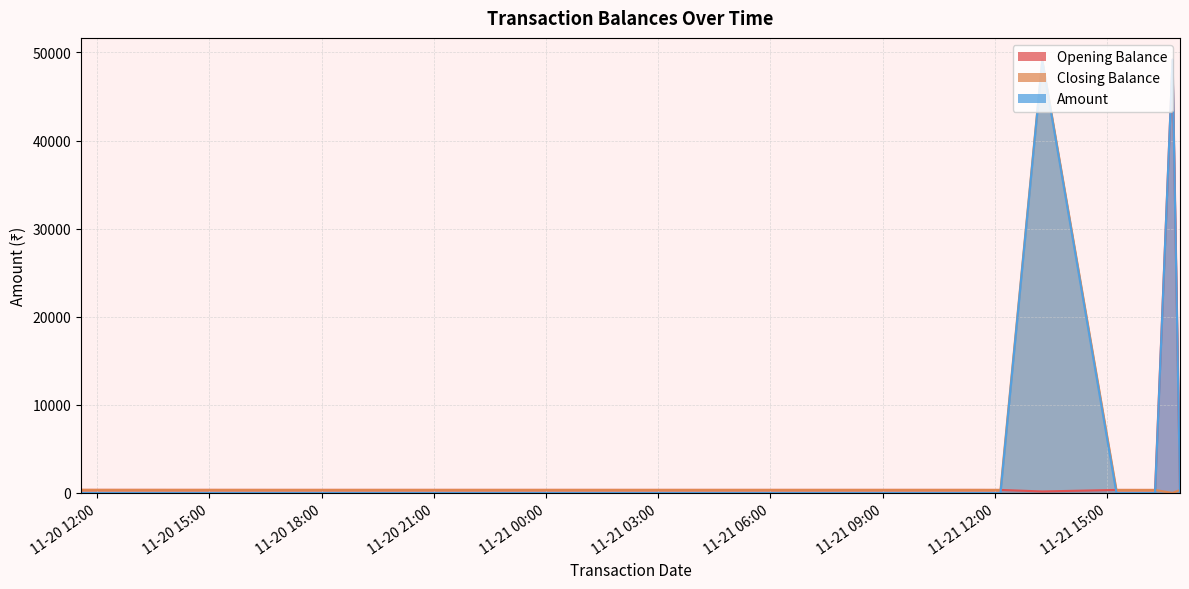

In Opening Balance, how many points are lower than both neighbors (excluding endpoints)?

2